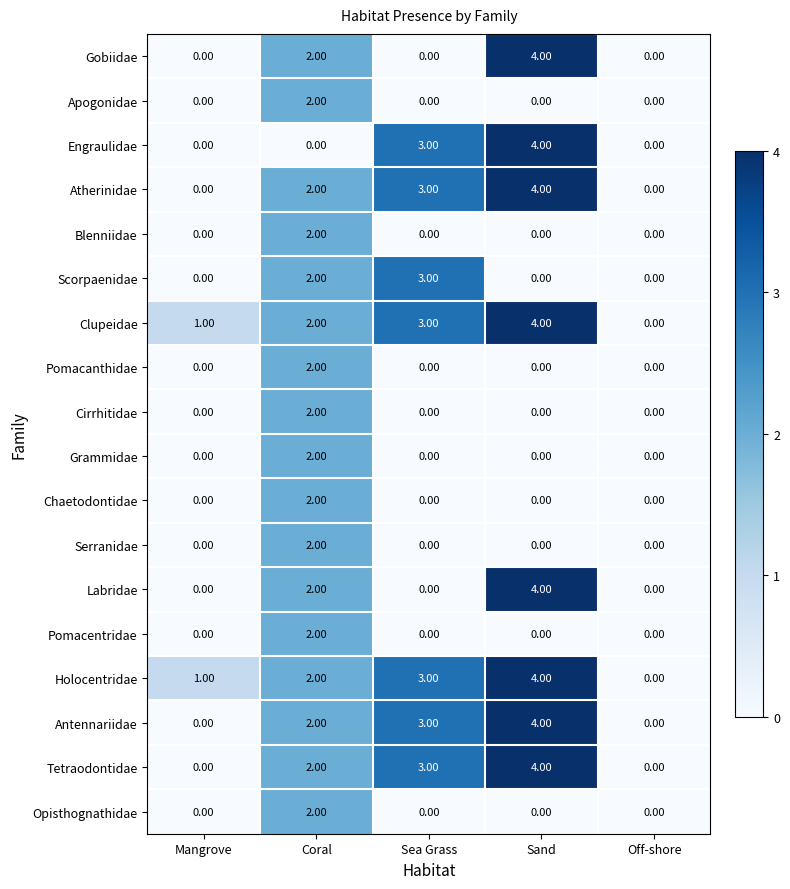

At which category is the sum across all series the highest?

Coral